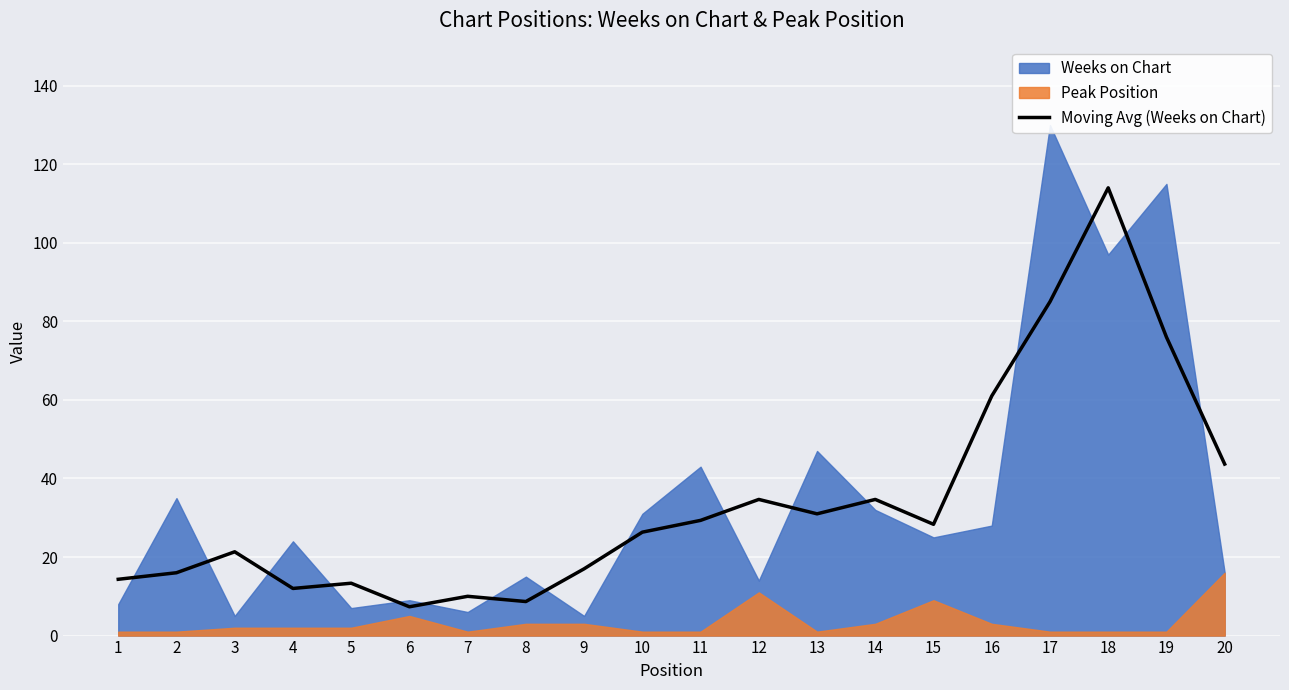

True or false: Moving Avg (Weeks on Chart) has a value of 34.9 at 3.

False